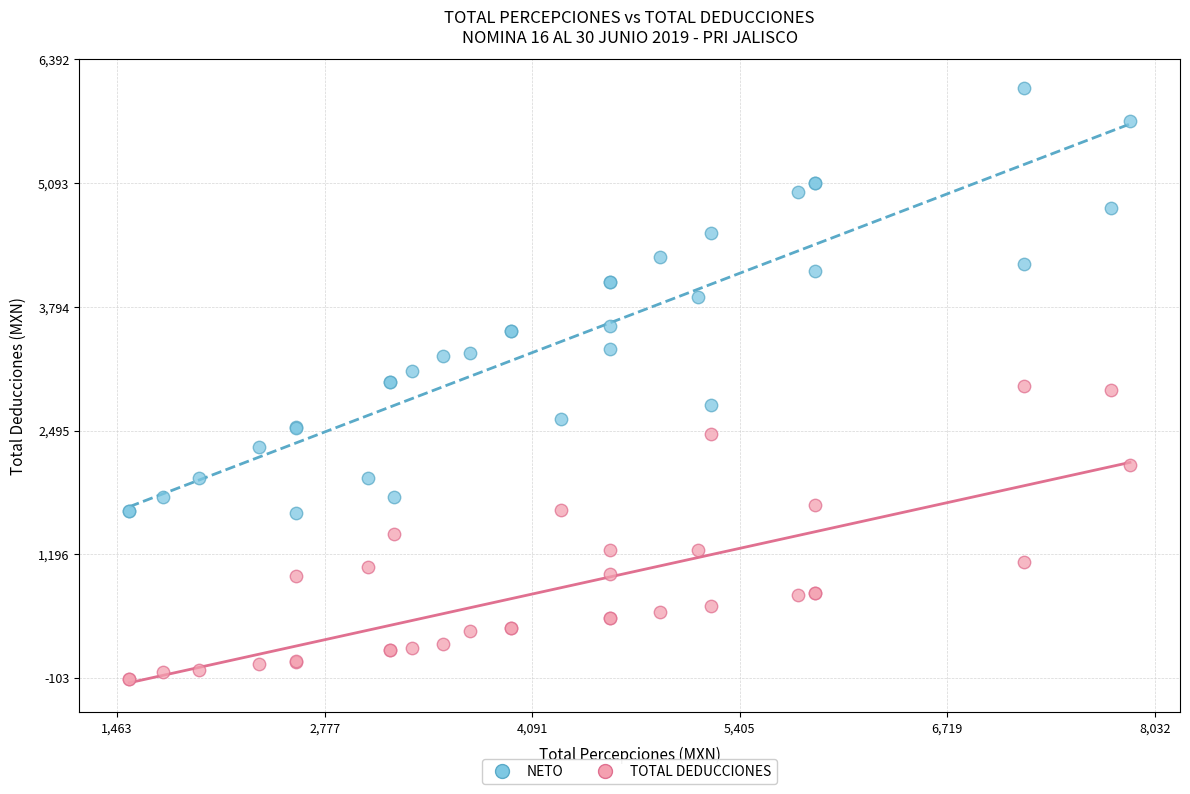

Which series contains the lowest Y value?

TOTAL DEDUCCIONES